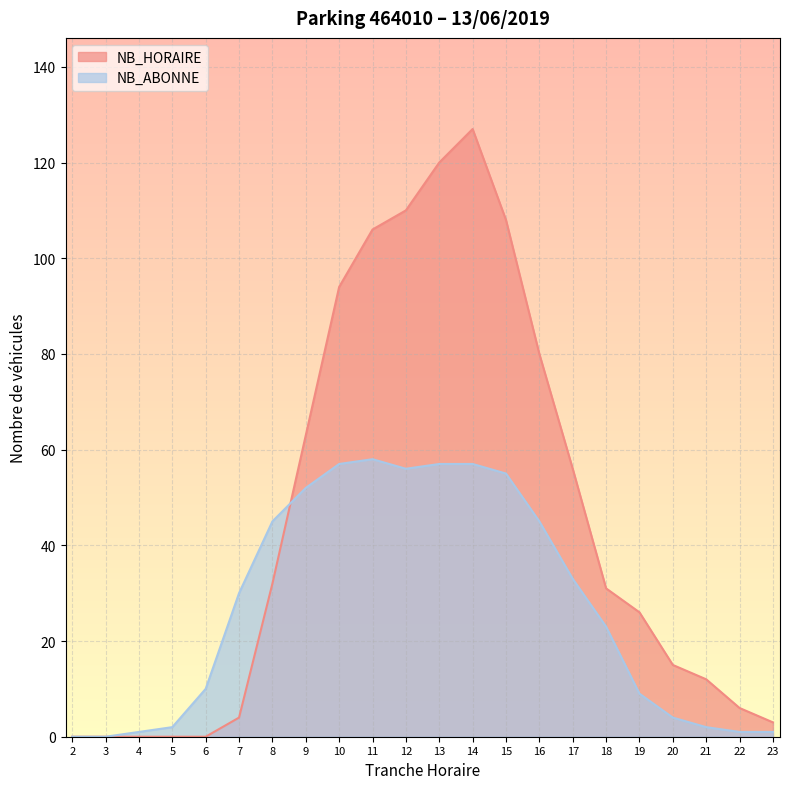

Is it true that NB_ABONNE equals 16 at 19?

False